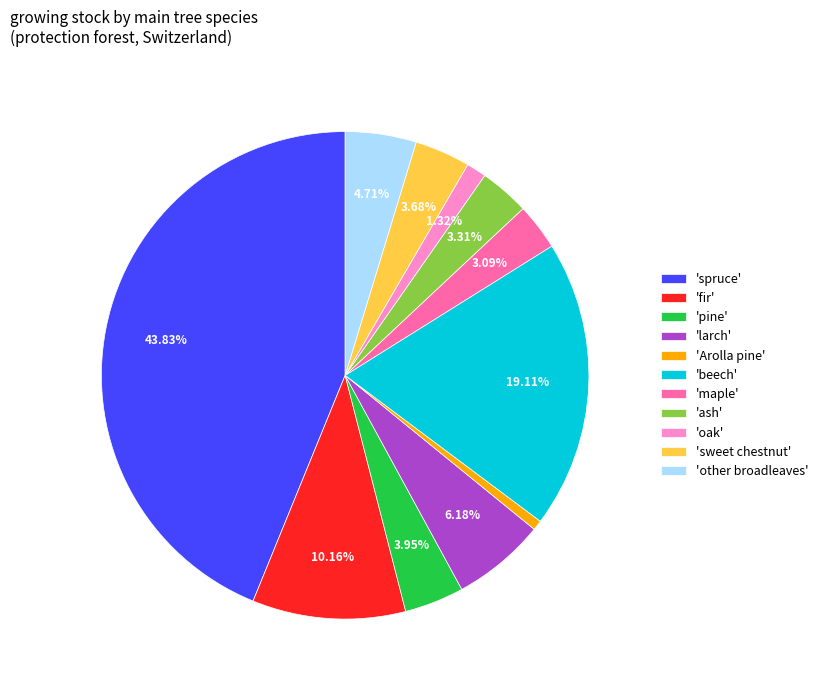

Is the sum of 'oak' and 'fir' greater than half?

No